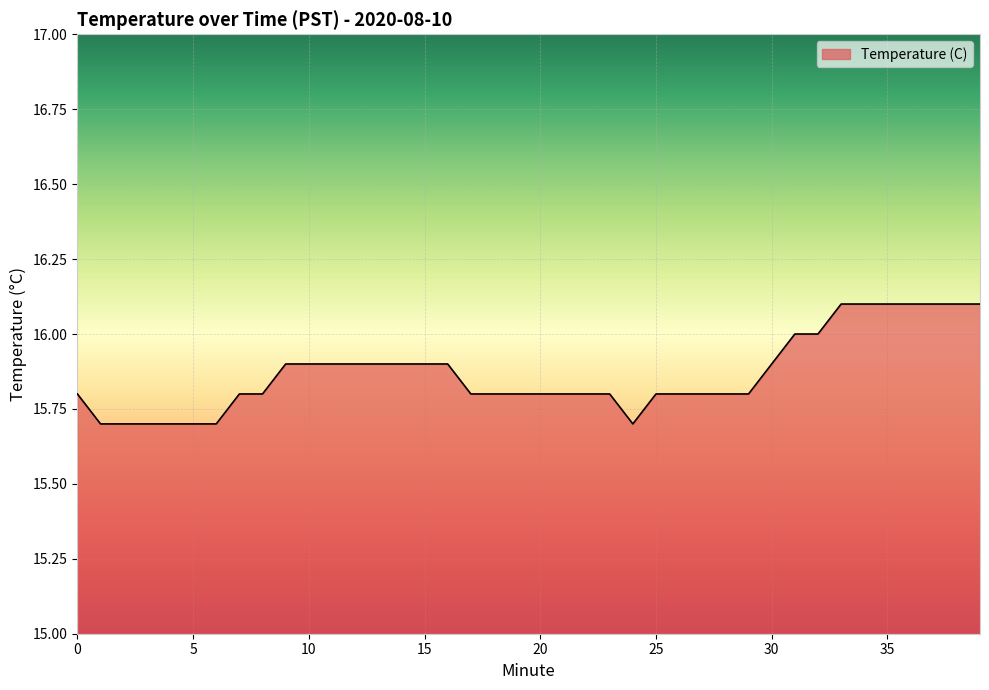

Reading left to right, transcribe all the data shown in this chart.

15.8	15.7	15.7	15.7	15.7	15.7	15.7	15.8	15.8	15.9	15.9	15.9	15.9	15.9	15.9	15.9	15.9	15.8	15.8	15.8	15.8	15.8	15.8	15.8	15.7	15.8	15.8	15.8	15.8	15.8	15.9	16.0	16.0	16.1	16.1	16.1	16.1	16.1	16.1	16.1